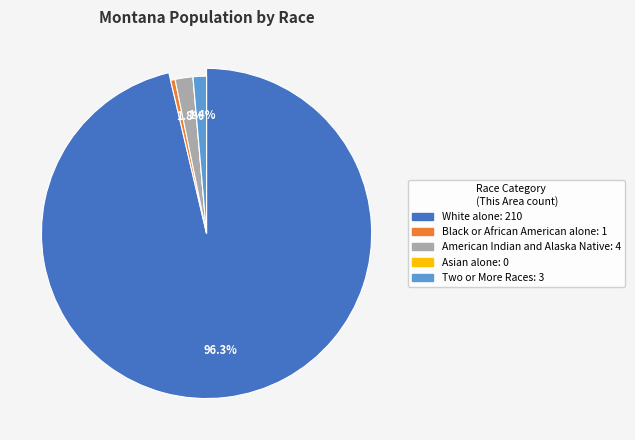

To the nearest percent, what percentage of the pie is White alone?

96%